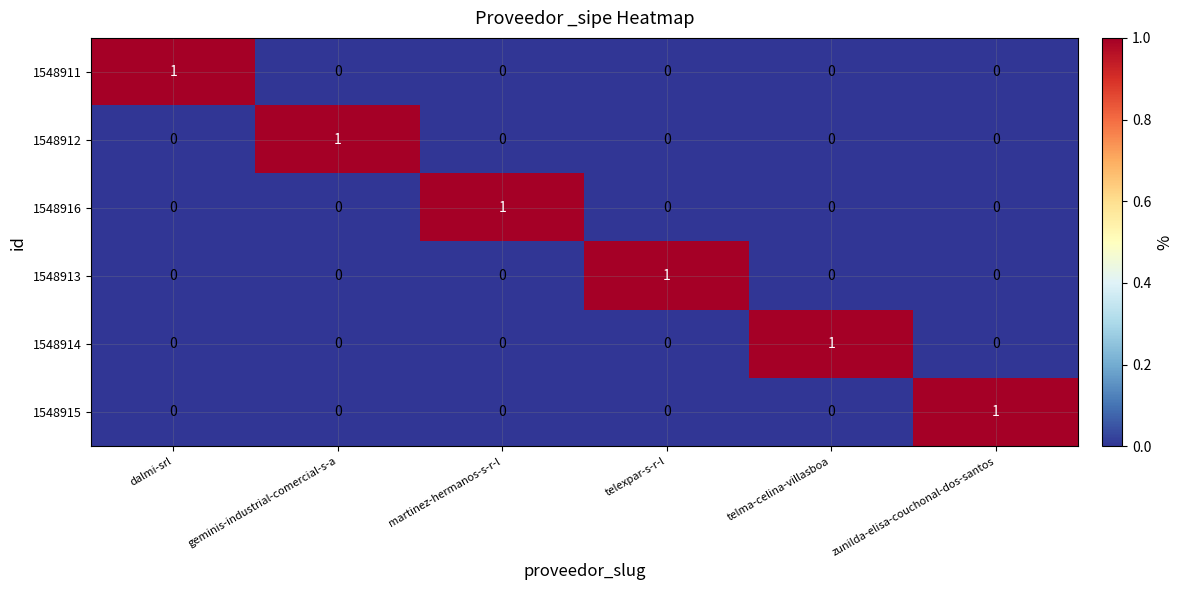

Count the 1548913 values in the range 0 to 1.

6